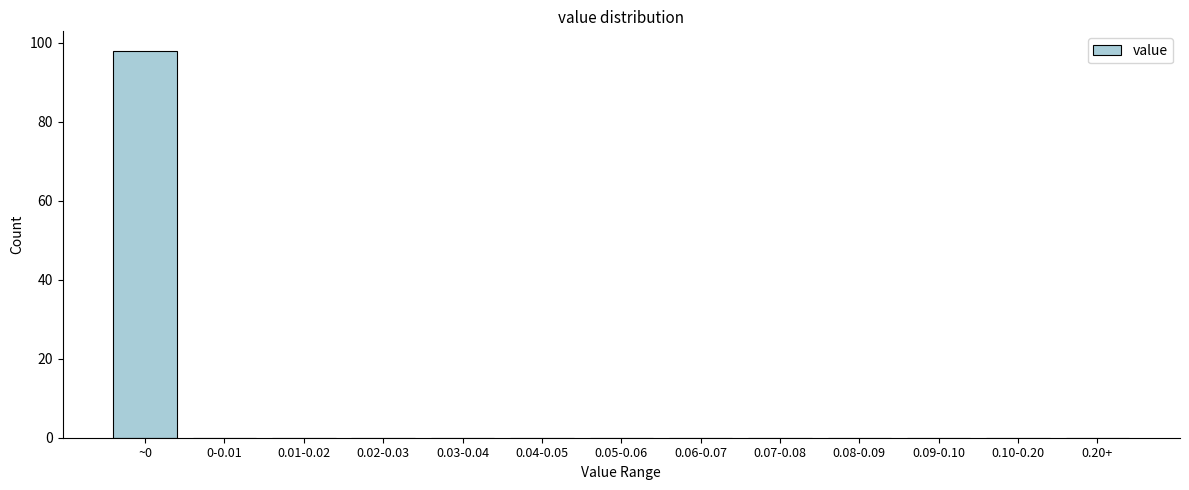

Reading left to right, extract all data points from this chart.

~0=98	0-0.01=0	0.01-0.02=0	0.02-0.03=0	0.03-0.04=0	0.04-0.05=0	0.05-0.06=0	0.06-0.07=0	0.07-0.08=0	0.08-0.09=0	0.09-0.10=0	0.10-0.20=0	0.20+=0